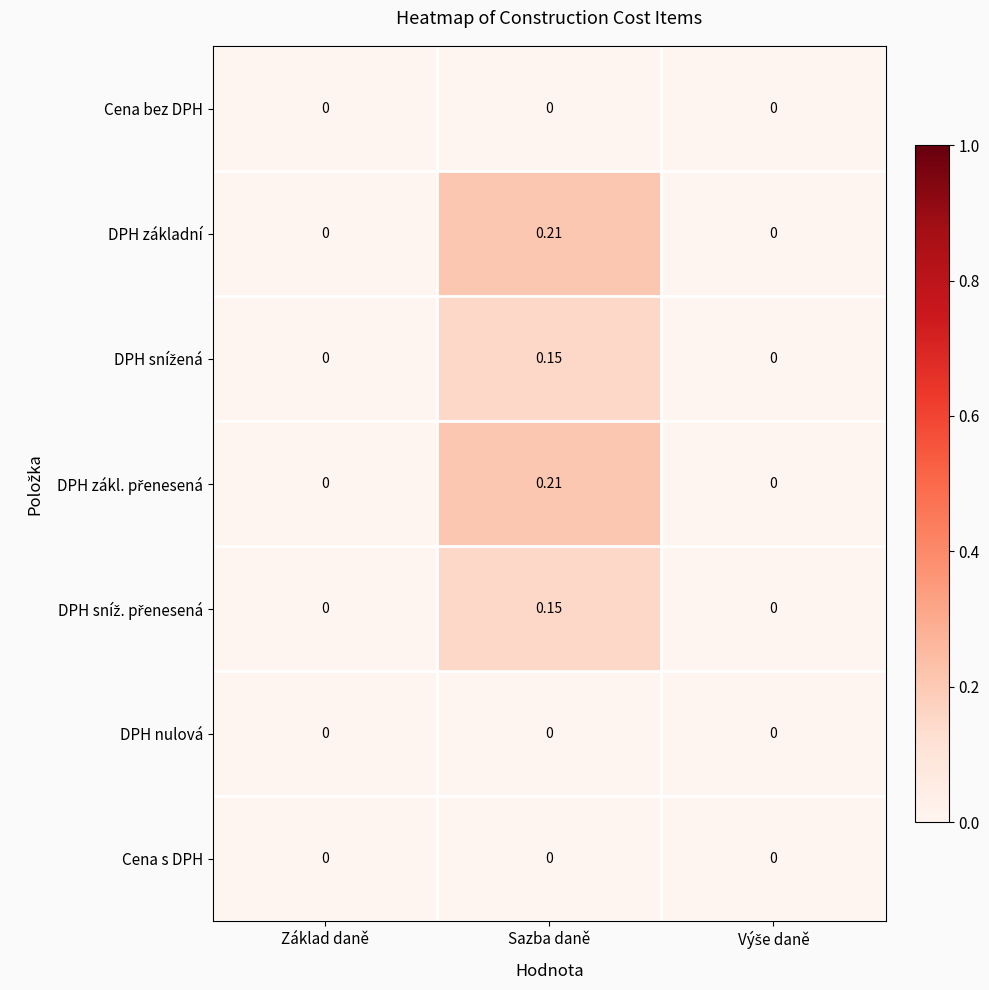

Which label corresponds to the largest value in the chart?

Sazba daně